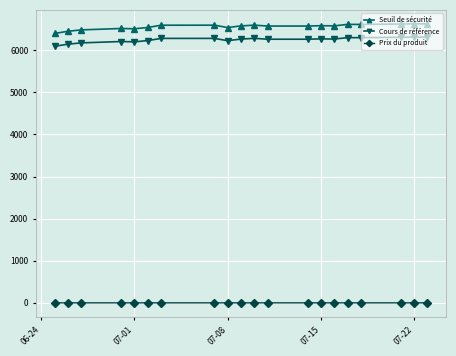

Which series has the largest total across all categories?

Seuil de sécurité